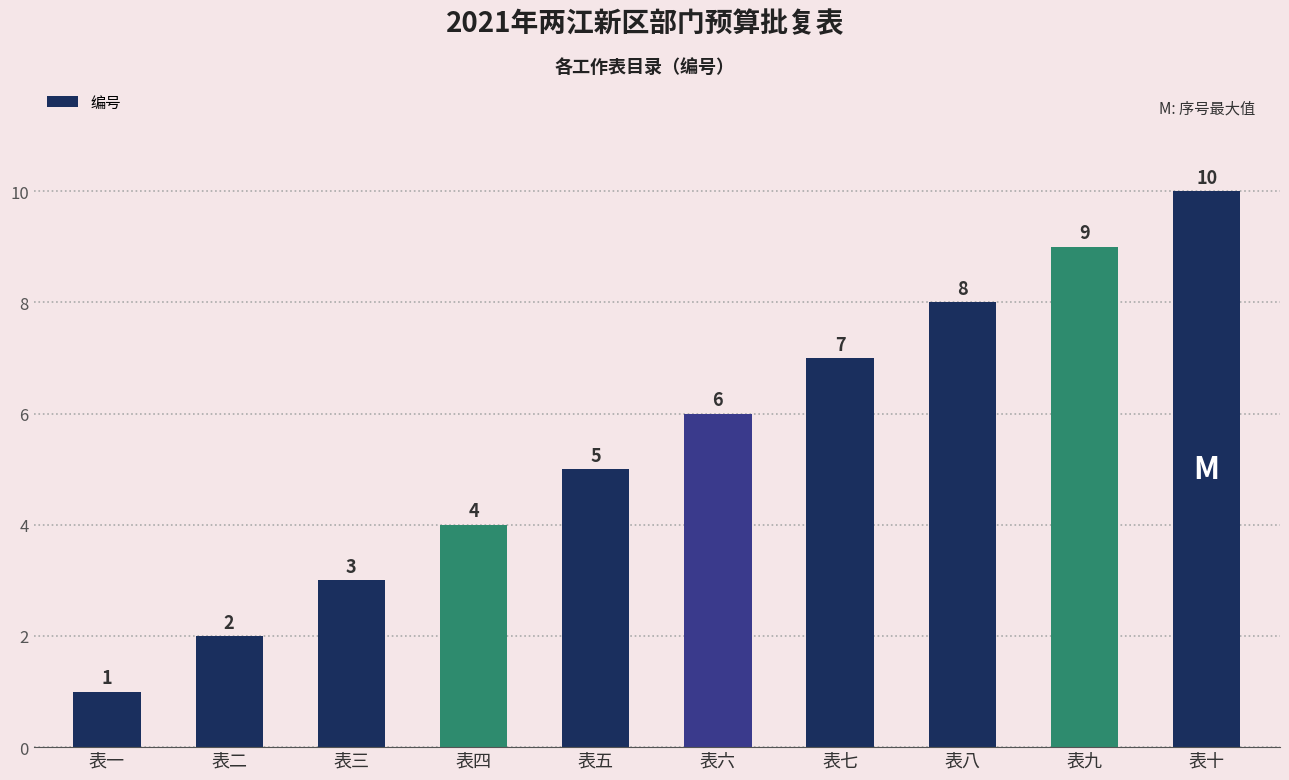

Count the values in the range 3 to 8.

6